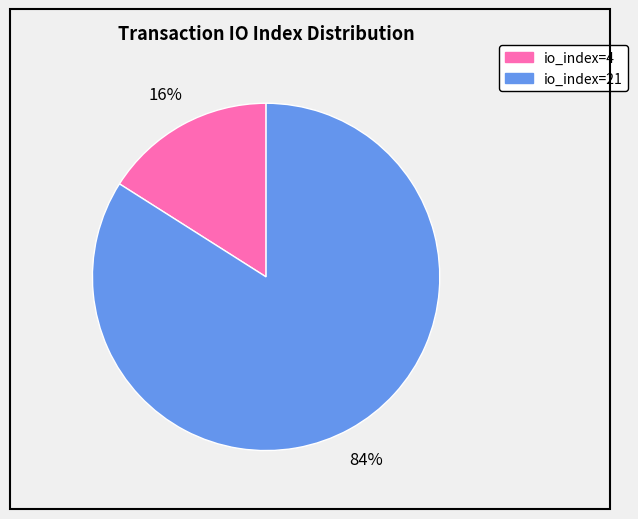

The io_index=4 slice represents 28% of the pie. True or false?

False